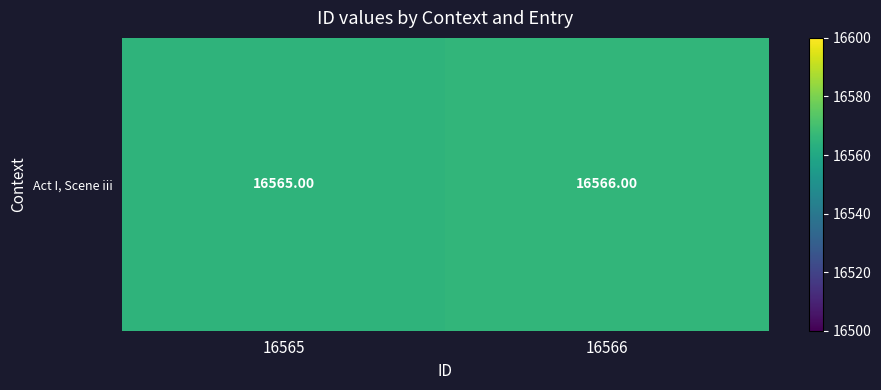

What is the average value?

16566